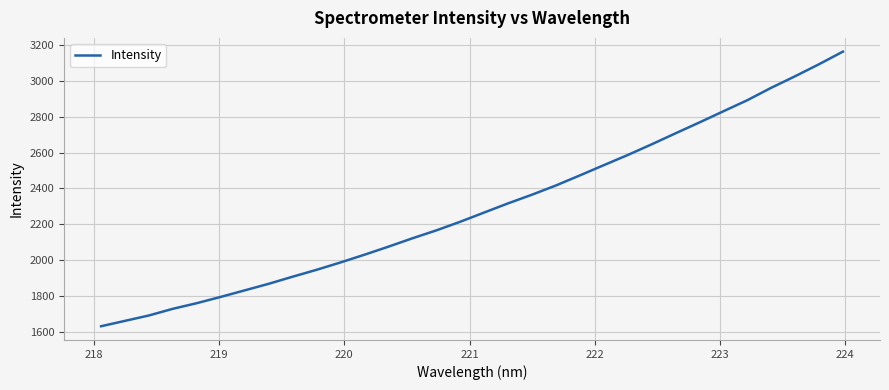

What is the maximum value shown in the chart?

3163.6